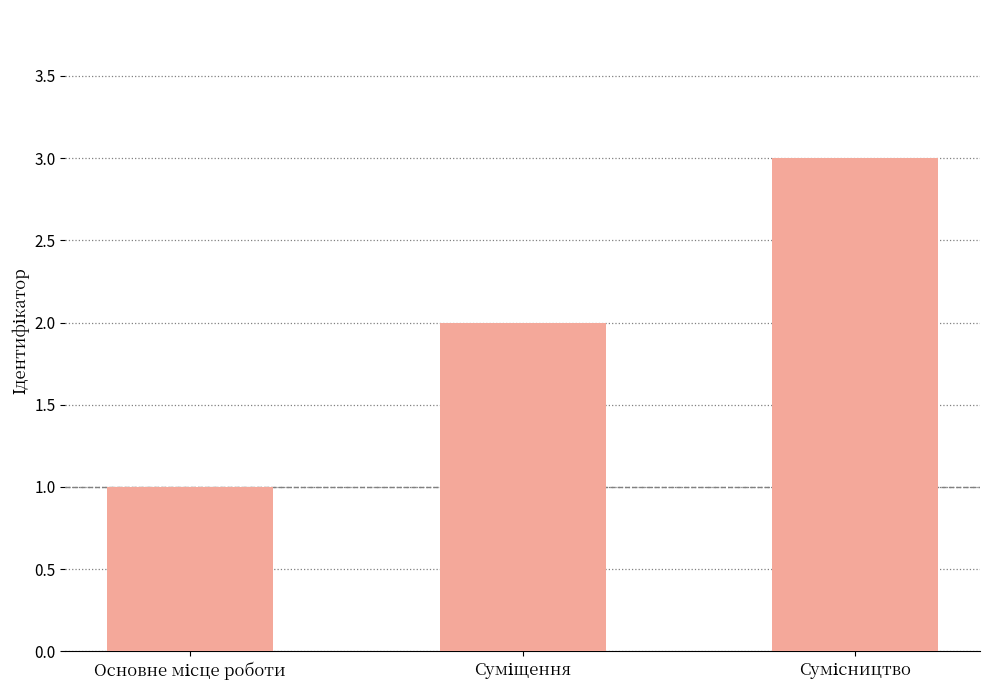

What is the sum of all values?

6